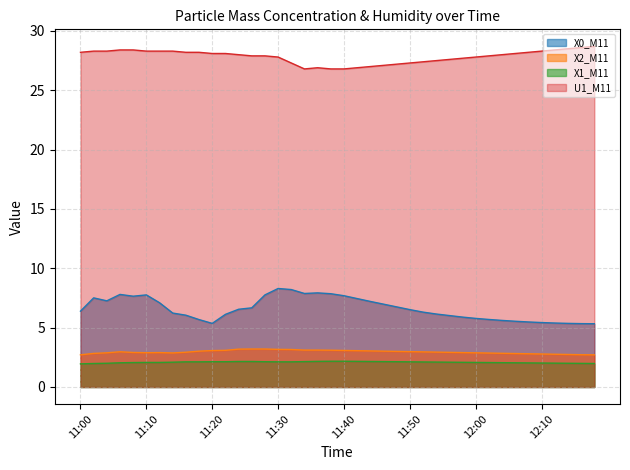

At which category is the sum across all series the highest?

11:30